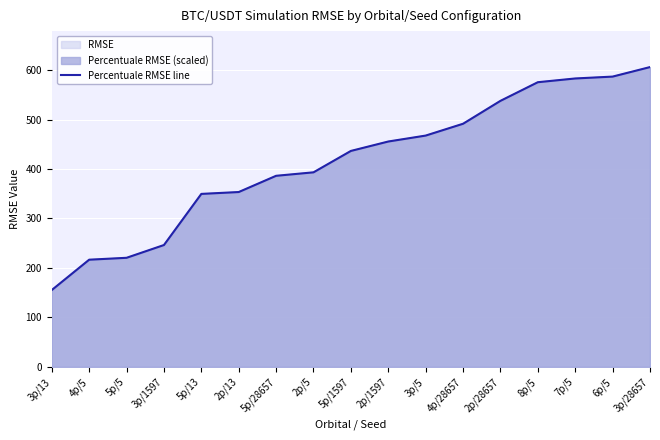

What is the label of the 11th point from the left?

3p/5